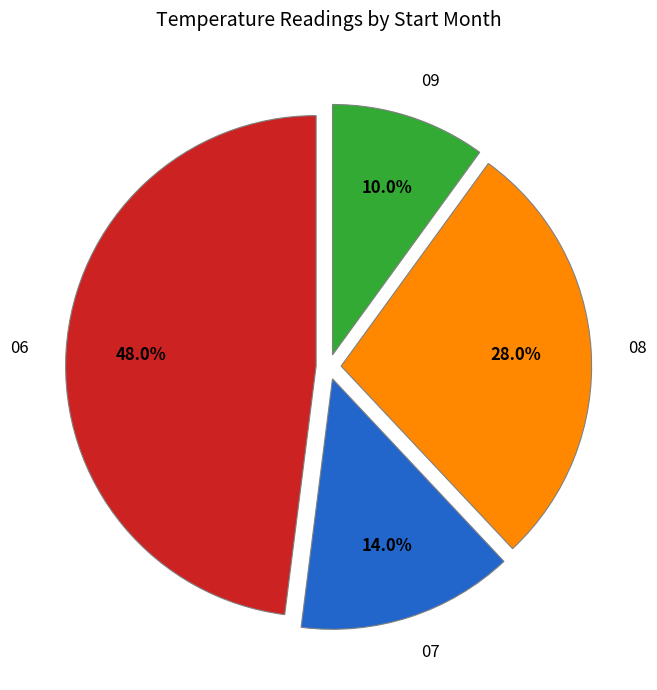

The 09 slice represents 10% of the pie. True or false?

True